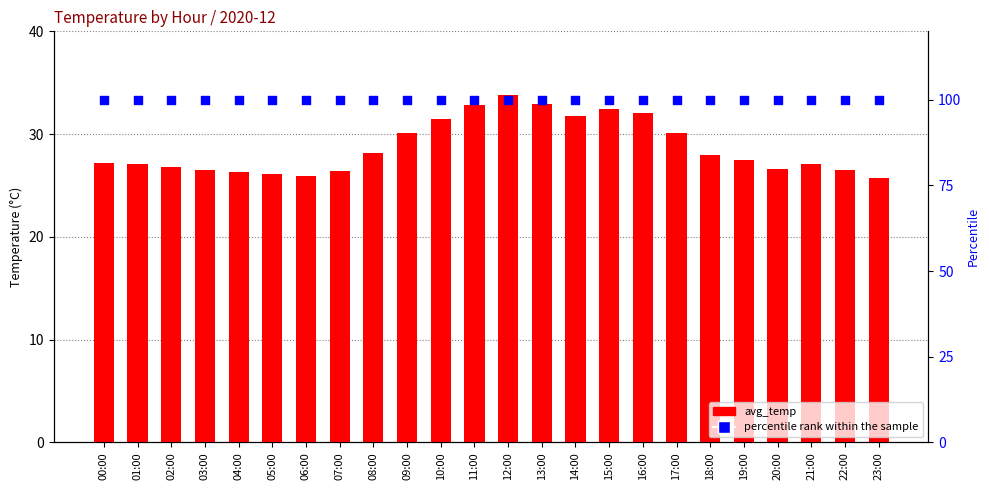

Which series has the widest spread of Y values?

avg_temp